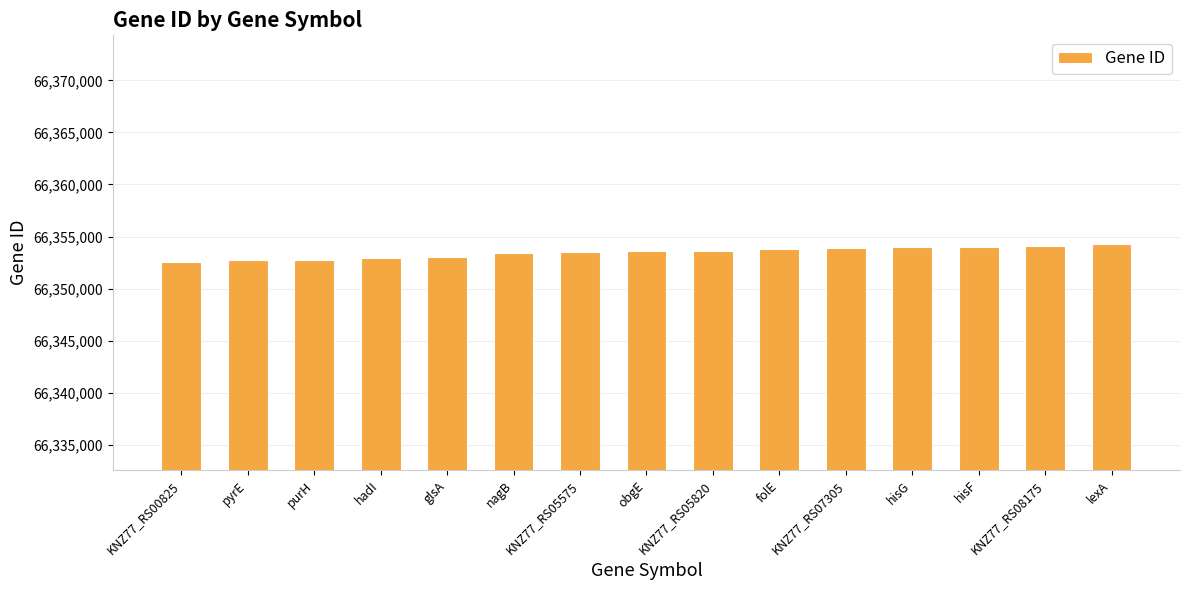

What is the greatest value displayed?

66354316